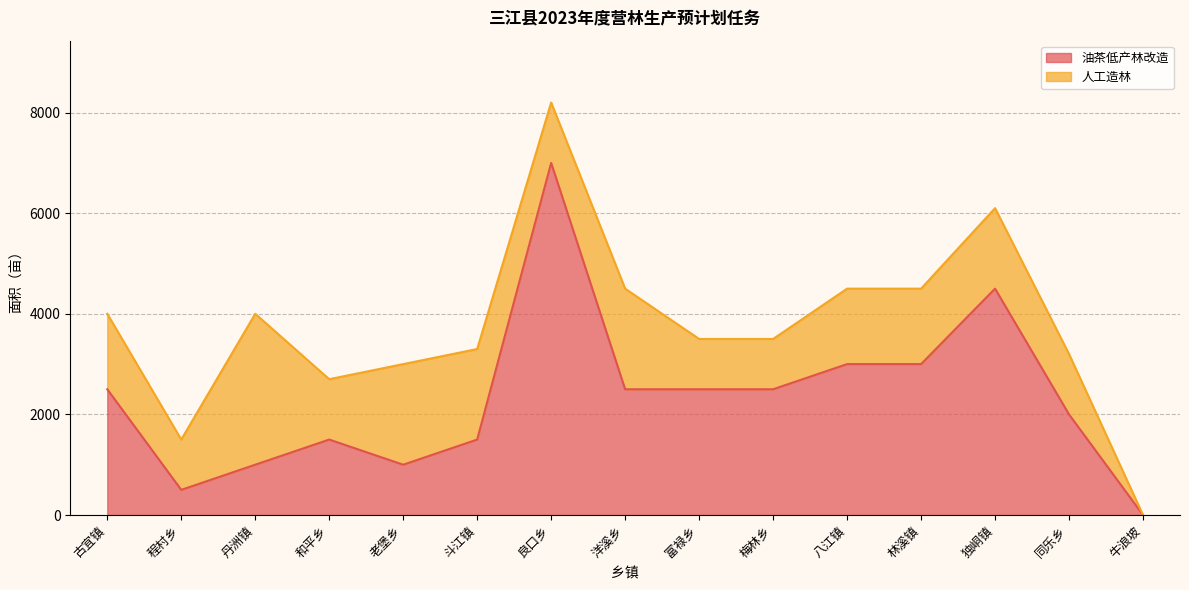

What is the sum of the values at 八江镇 and 程村乡?

3500